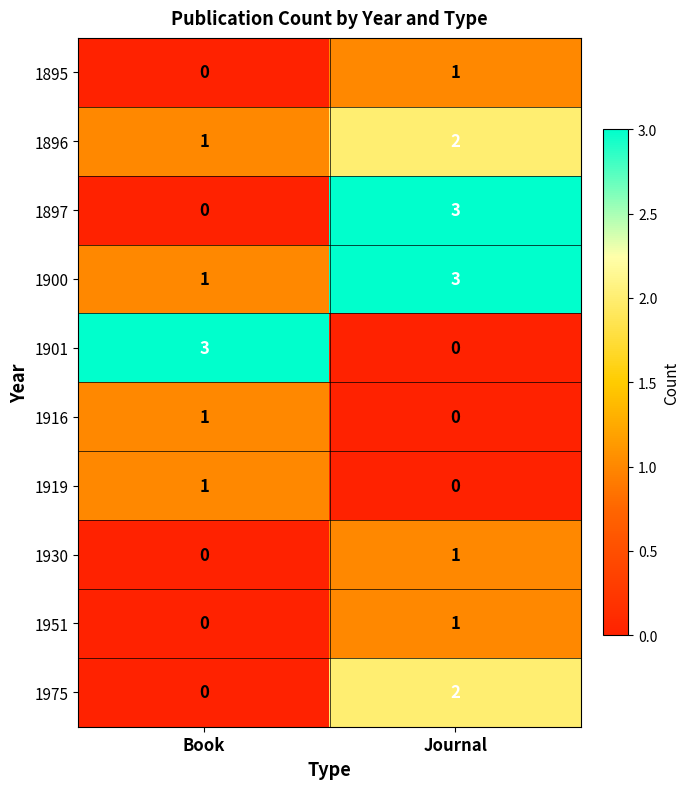

True or false: 1897 has a value of 3 at Journal.

True